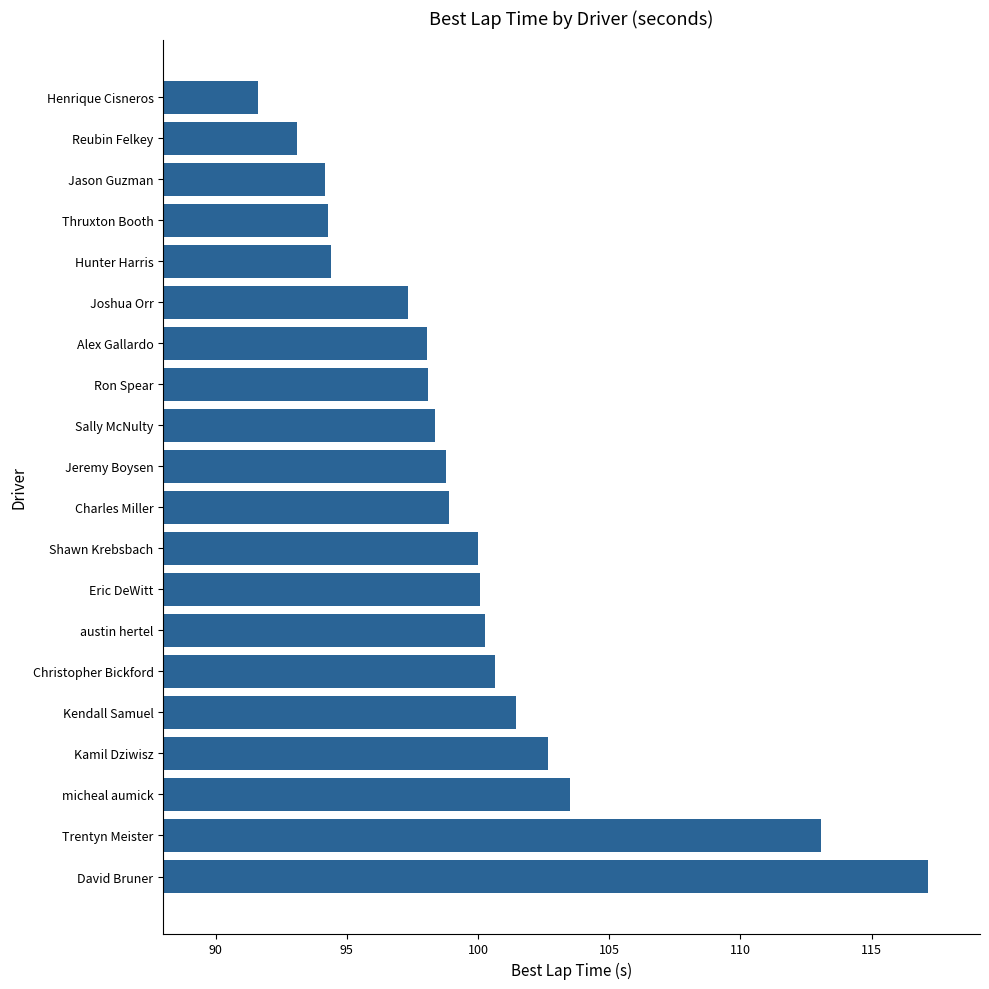

What is the difference between the second highest and second lowest values?

20.0